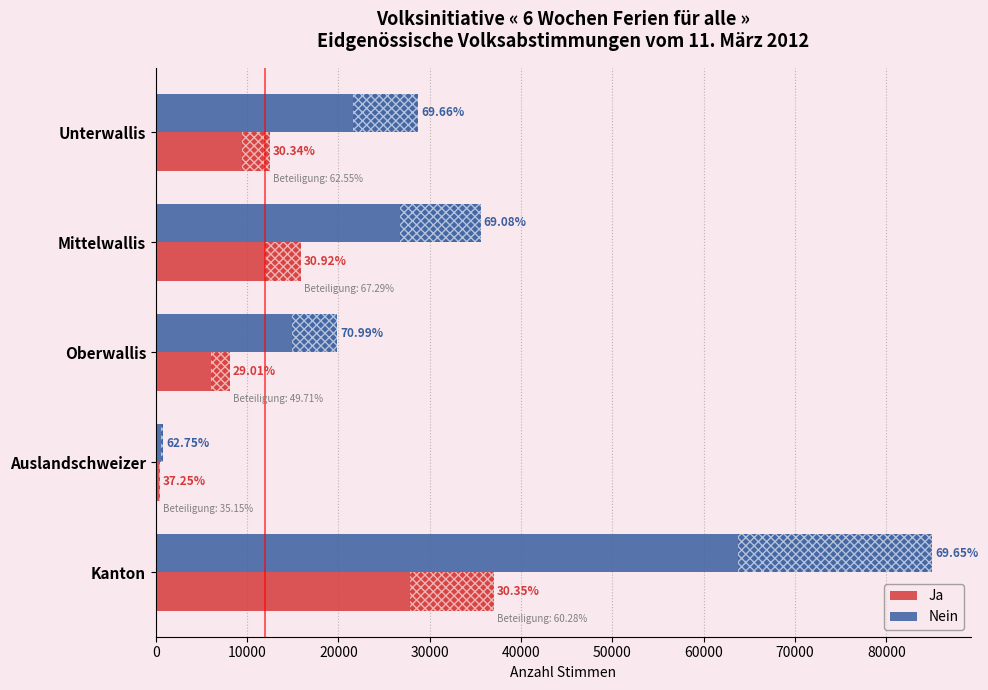

What are all the series names shown in the legend?

Ja, Nein